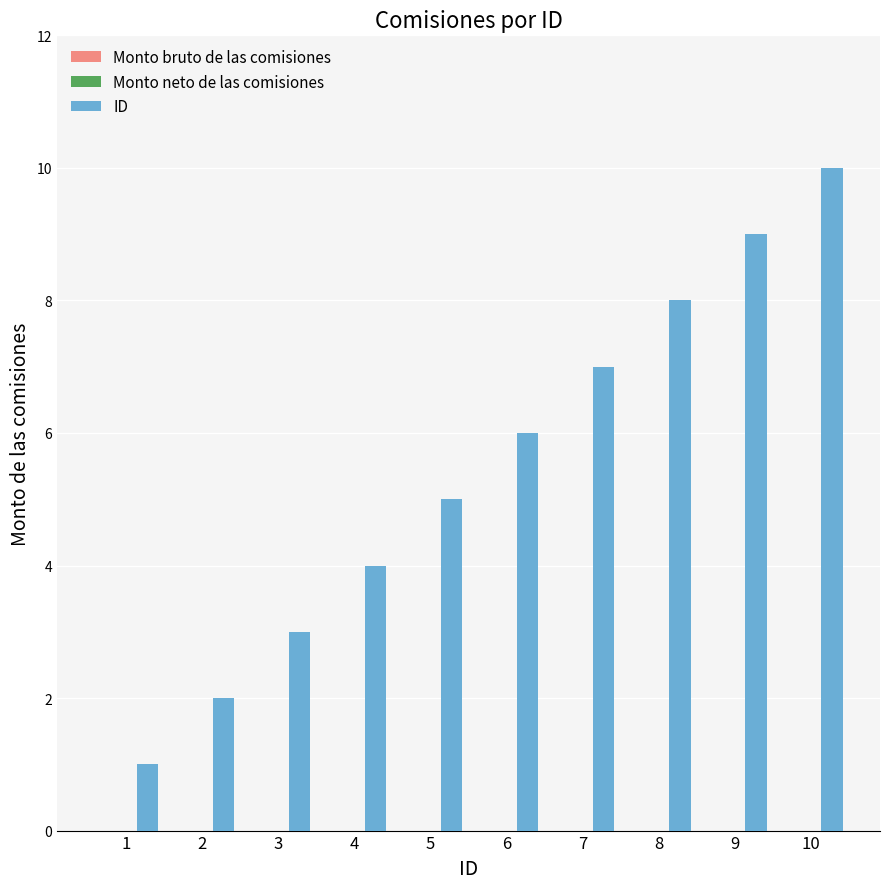

What is the difference between the maximum and minimum values?

9